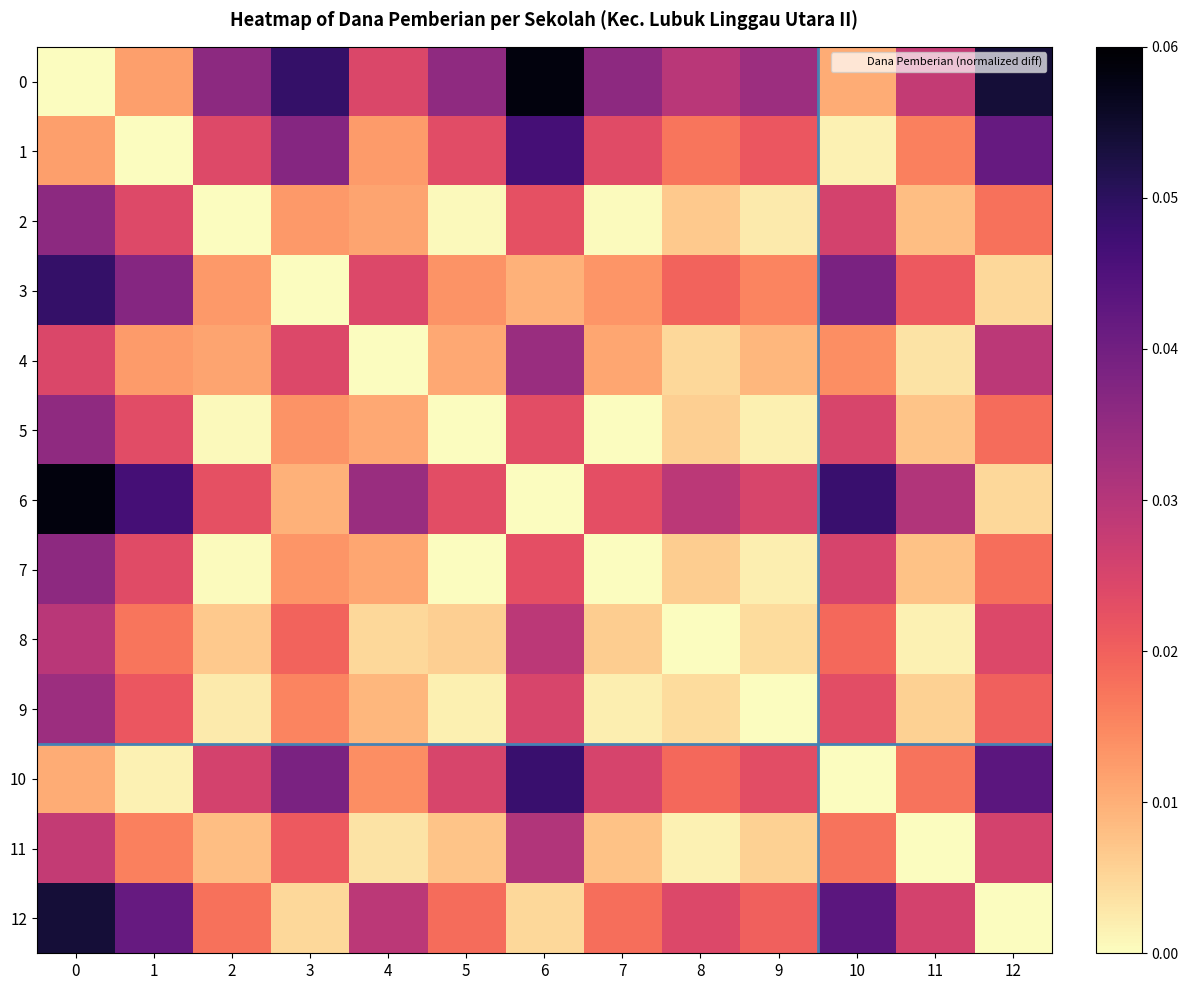

Count the number of data series in this chart.

13